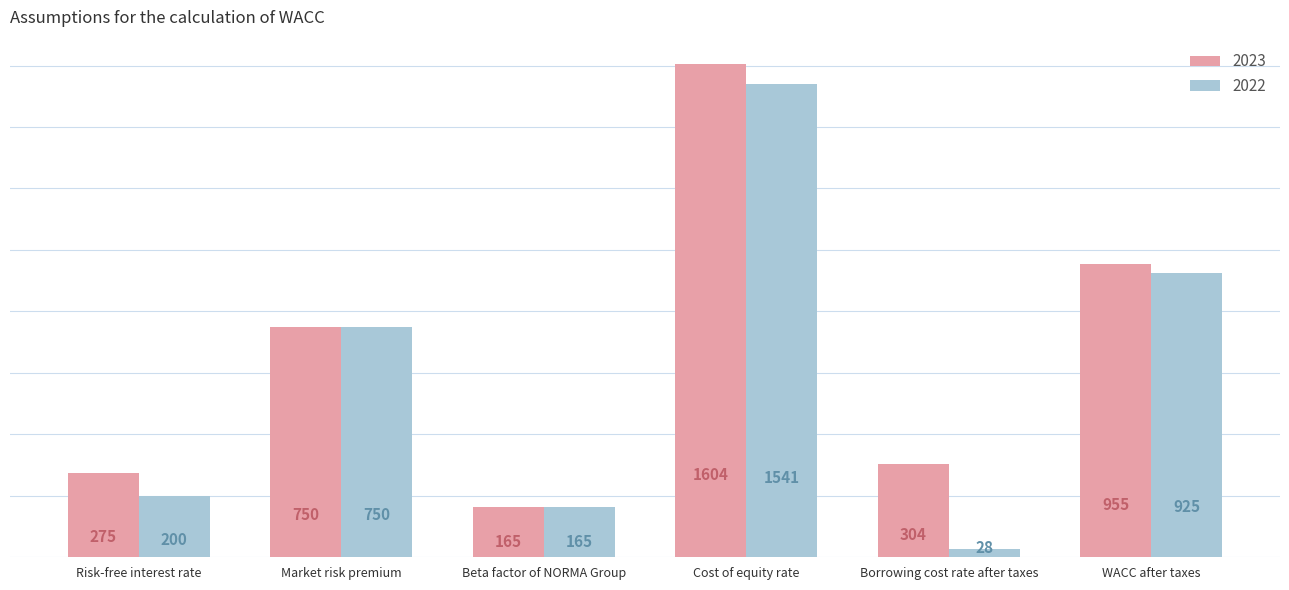

How many data points in 2023 are less than 750?

3